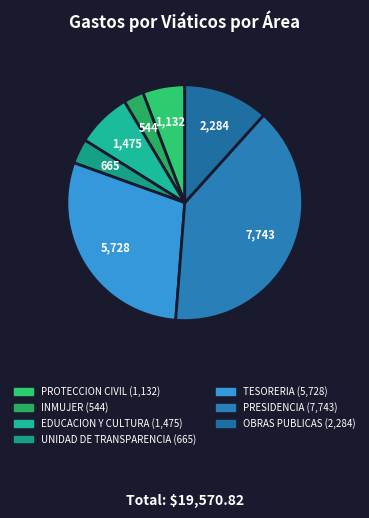

How many slices are in this pie chart?

7